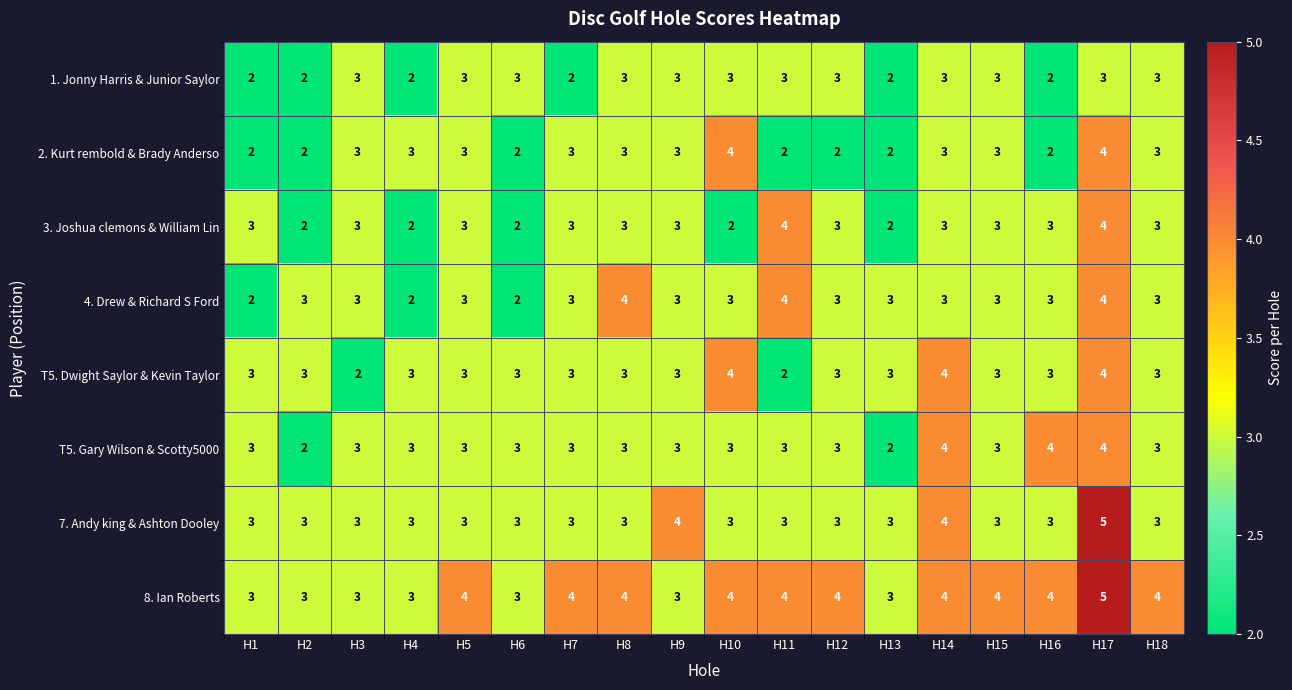

Between H7 and H15, which series saw the biggest shift?

1. Jonny Harris & Junior Saylor